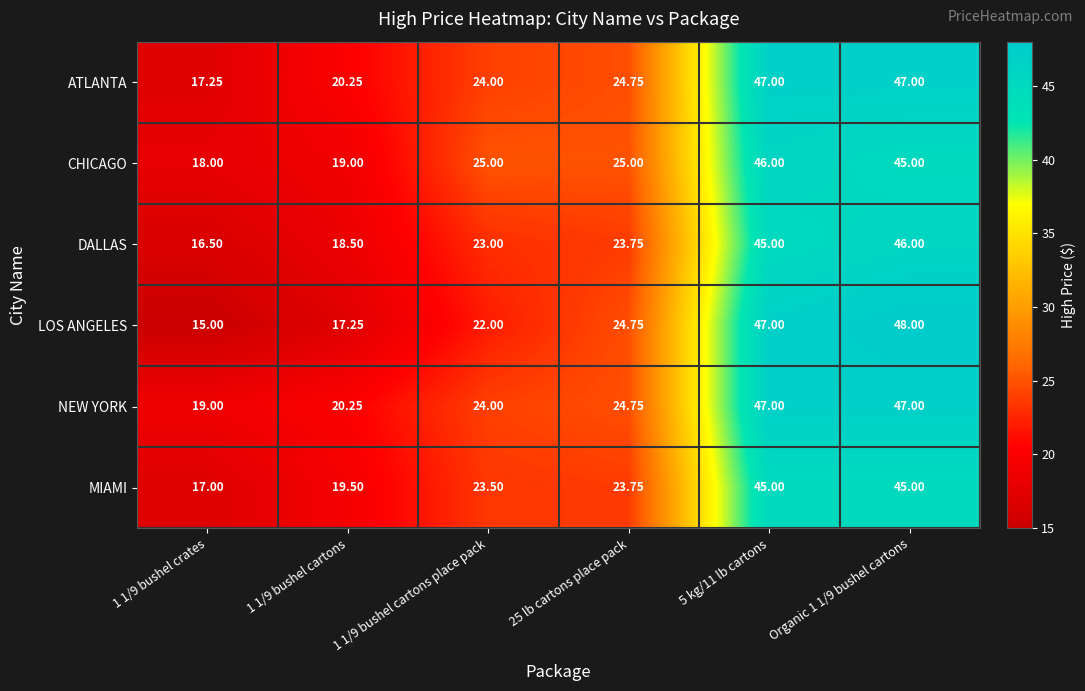

How many distinct data groups are displayed?

6